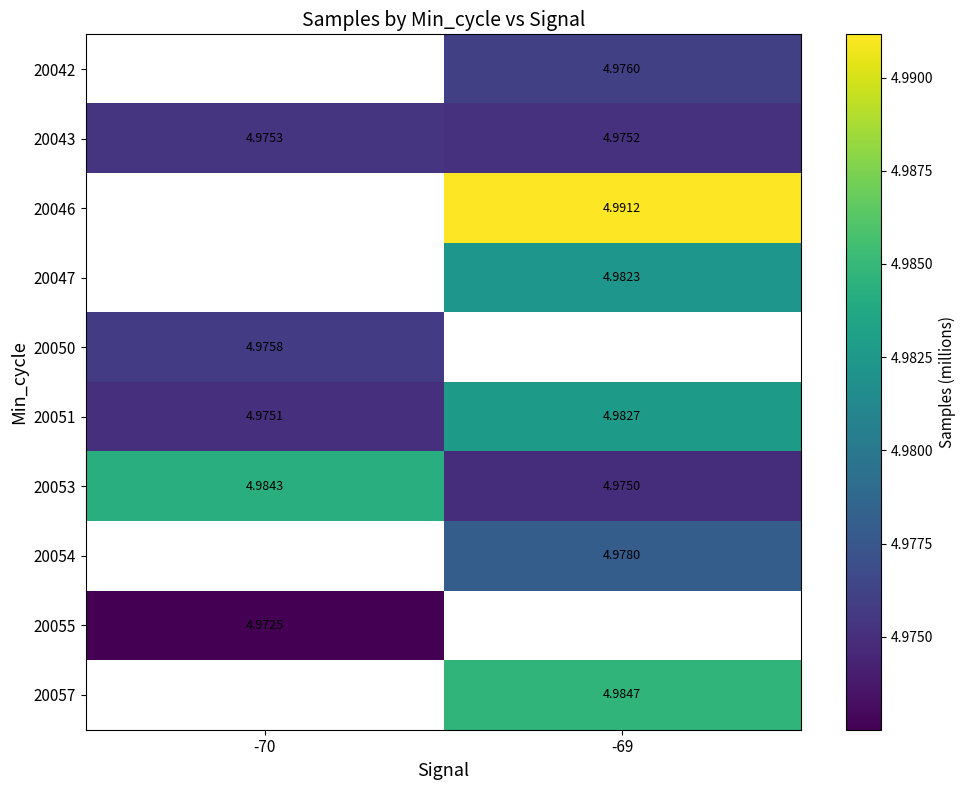

Is the value of 20047 at -69 greater than the value of 20051 at -70?

Yes